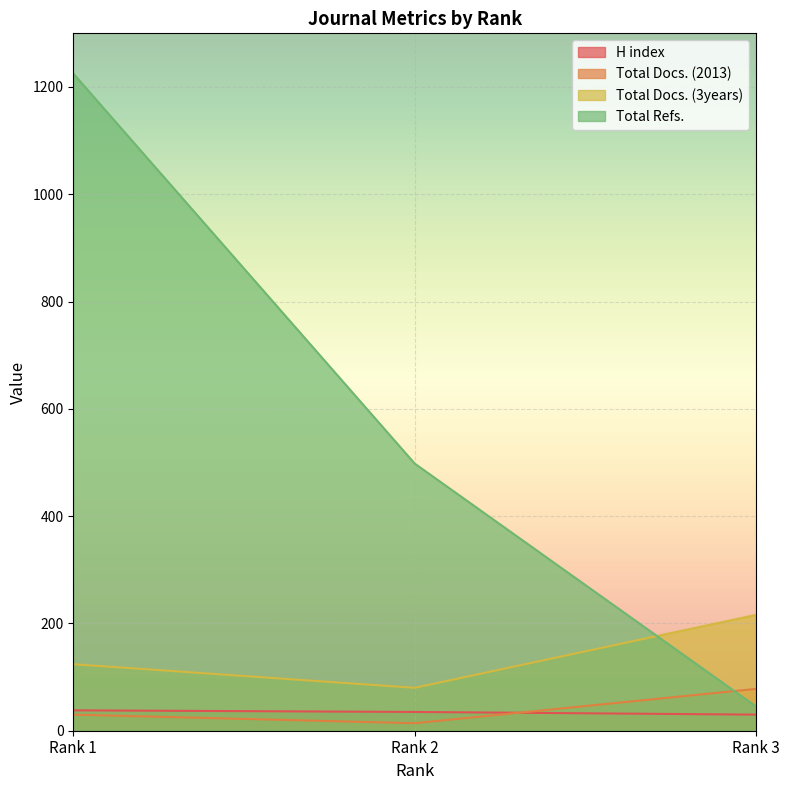

What are all the series names shown in the legend?

H index, Total Docs. (2013), Total Docs. (3years), Total Refs.